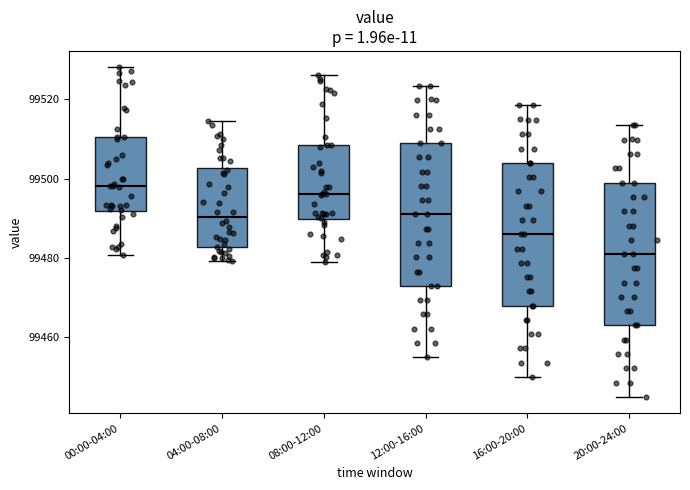

Reading left to right, read every box against the y-axis: the position of its median line, the range the box covers, and the ends of its whiskers. The values are not printed on the chart, so give them approximately, as read against the axis.

00:00-04:00: median 99498, box 99492 to 99510, whiskers 99480 to 99528
04:00-08:00: median 99490, box 99482 to 99502, whiskers 99480 to 99514
08:00-12:00: median 99496, box 99490 to 99508, whiskers 99478 to 99526
12:00-16:00: median 99492, box 99474 to 99510, whiskers 99456 to 99524
16:00-20:00: median 99486, box 99468 to 99504, whiskers 99450 to 99518
20:00-24:00: median 99482, box 99464 to 99500, whiskers 99446 to 99514